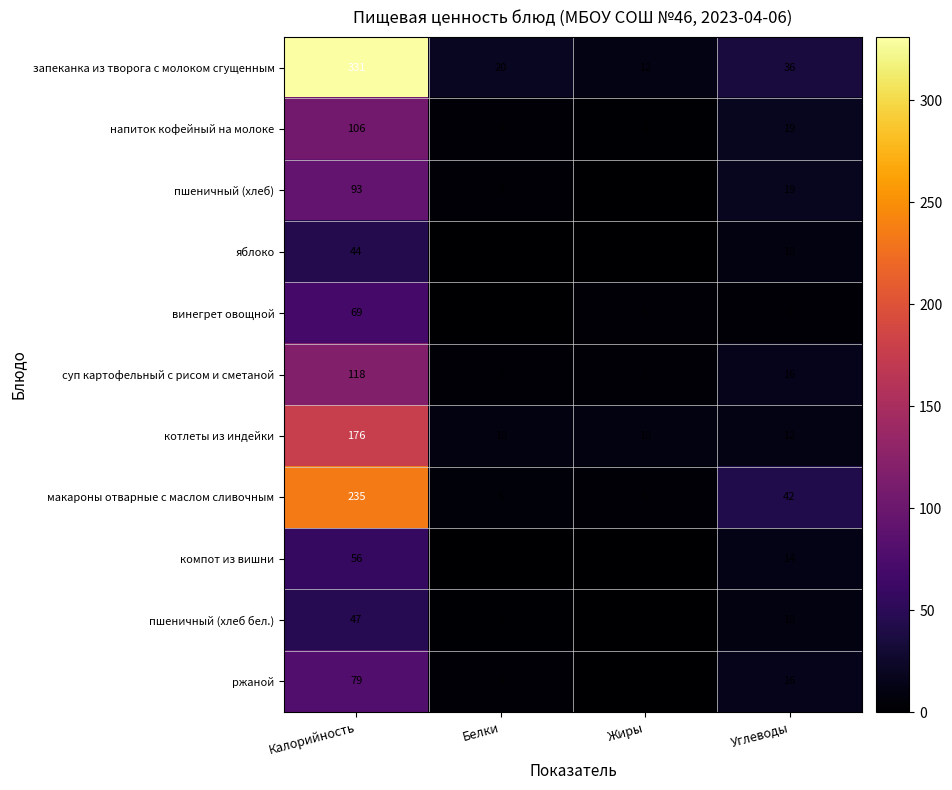

Which series changed the most between Белки and Углеводы?

макароны отварные с маслом сливочным